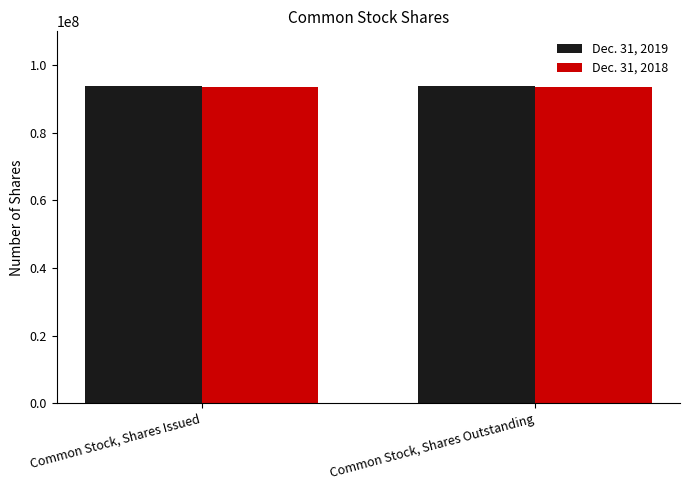

What is the label of the 1st bar from the right?

Common Stock, Shares Outstanding